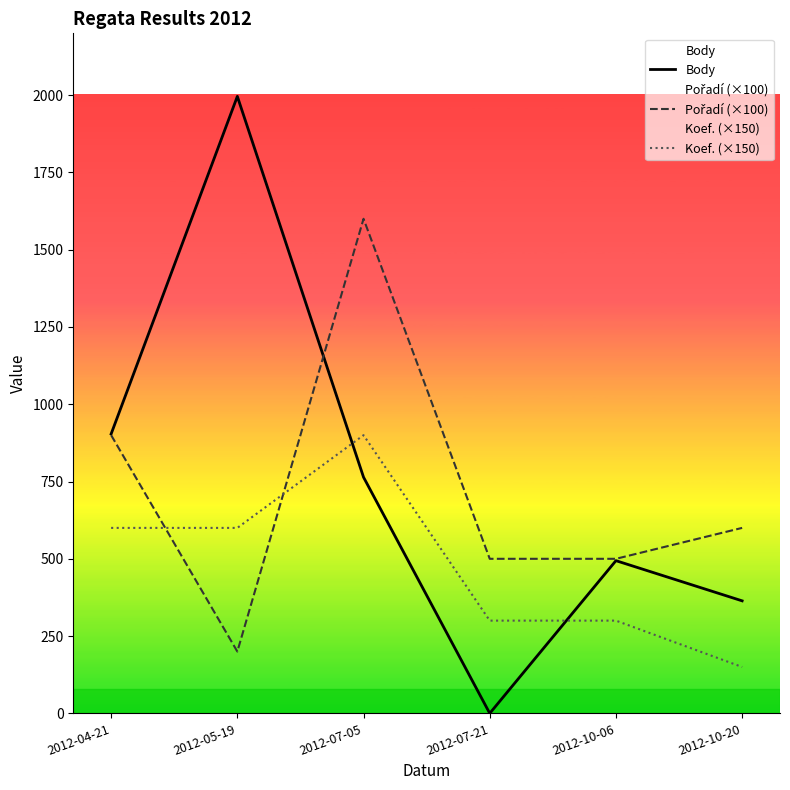

Count the Koef. (×150) values in the range 300 to 600.

4